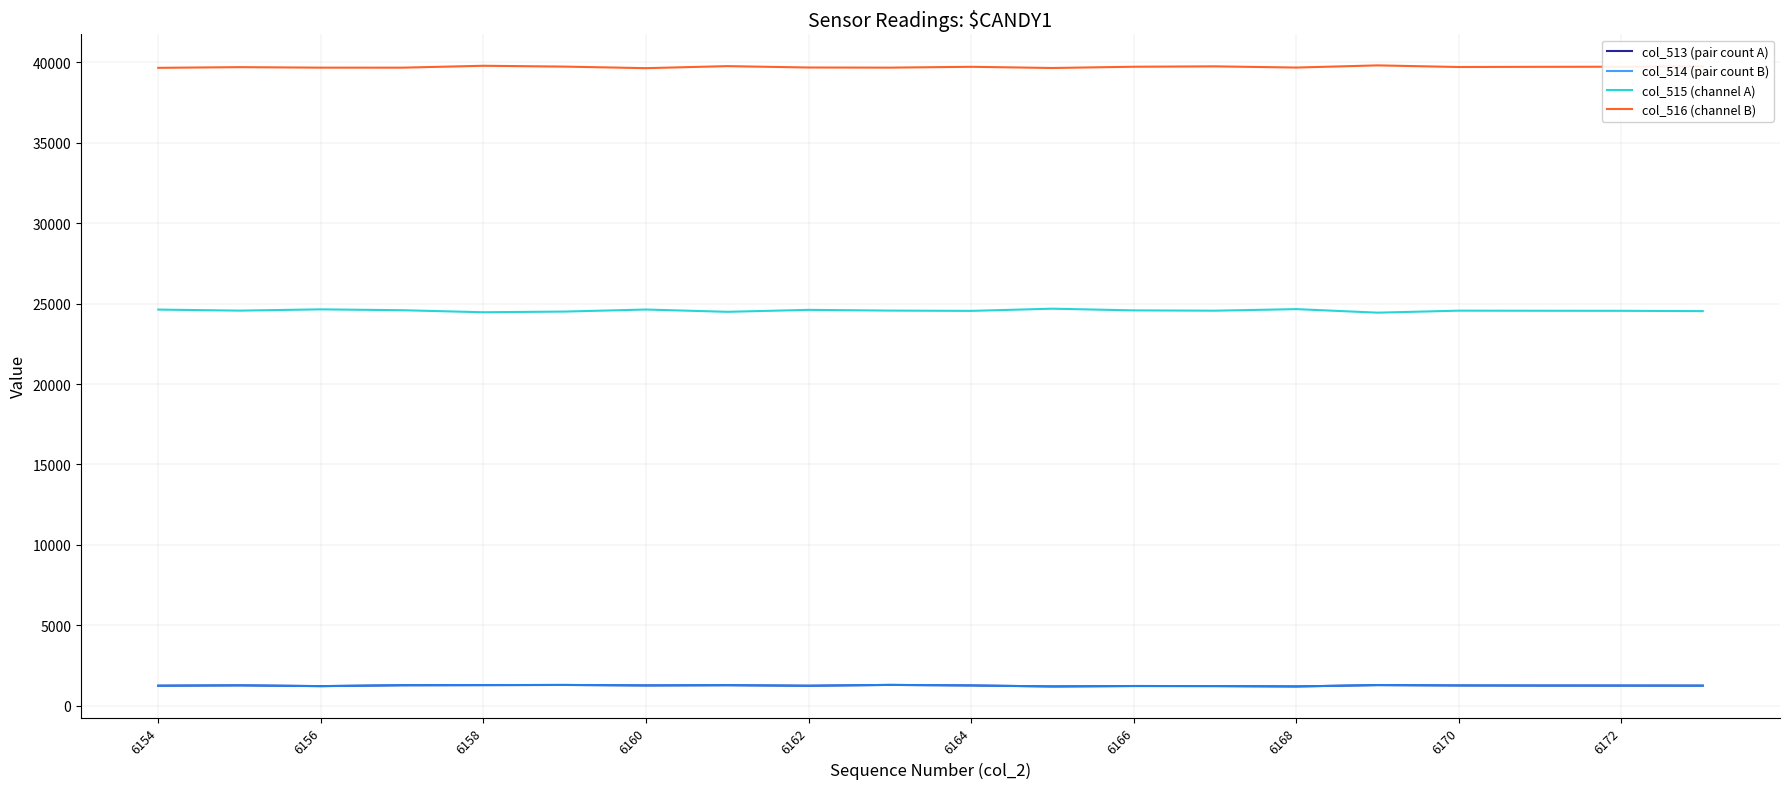

What is the minimum value for col_516 (channel B)?

39644